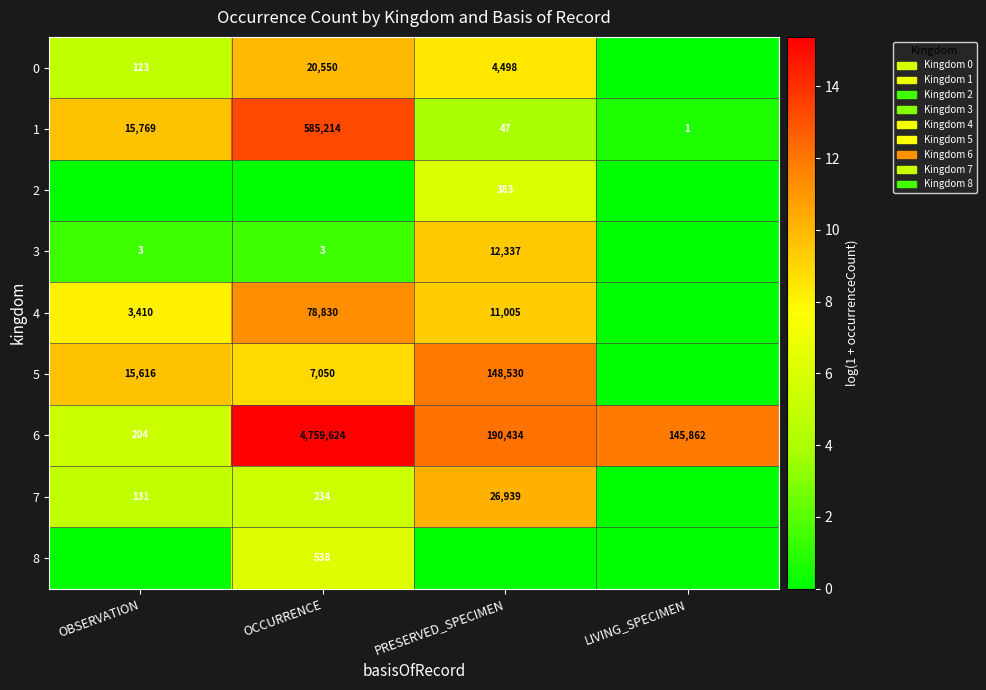

The 4 series shows 78830 at OCCURRENCE. True or false?

True